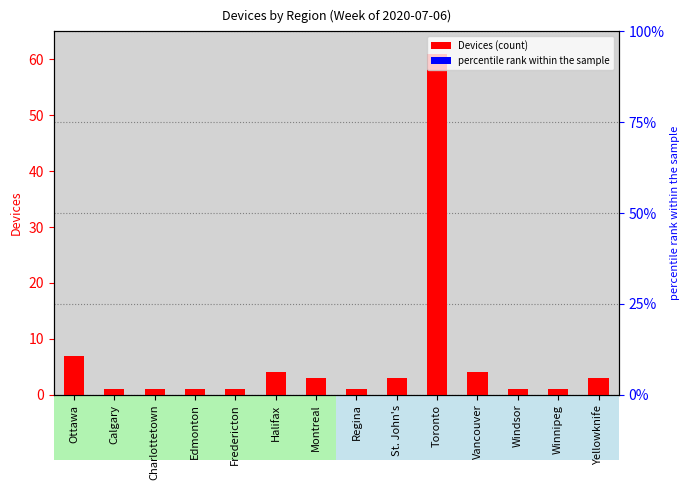

True or false: the data shows 2 at Halifax.

False